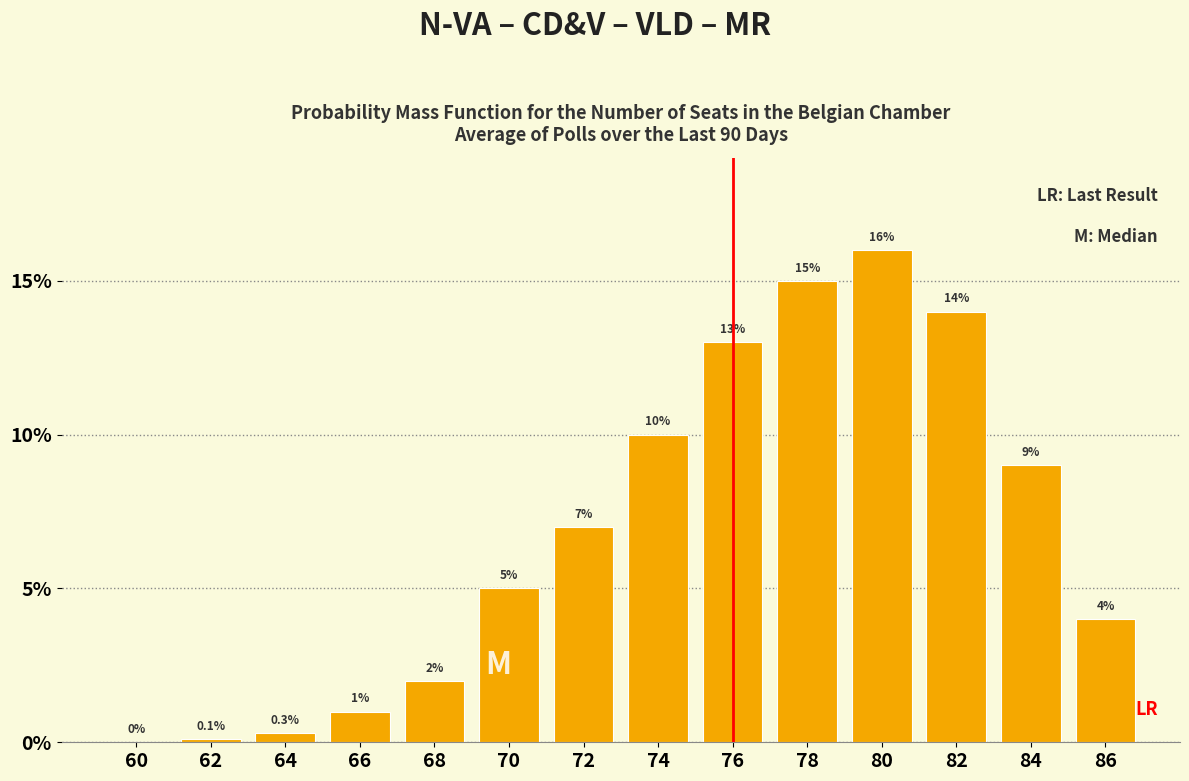

Reading left to right, what are all the values shown in this chart?

60=0.0	62=0.1	64=0.3	66=1.0	68=2.0	70=5.0	72=7.0	74=10.0	76=13.0	78=15.0	80=16.0	82=14.0	84=9.0	86=4.0